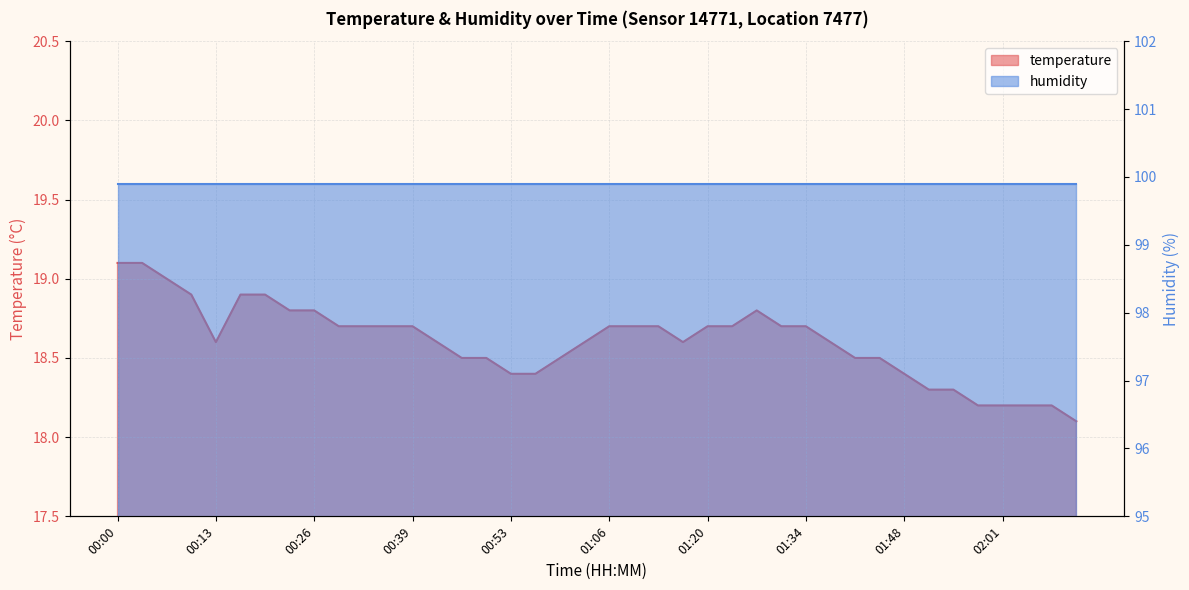

How many points are lower than both their immediate neighbors (excluding endpoints)?

2